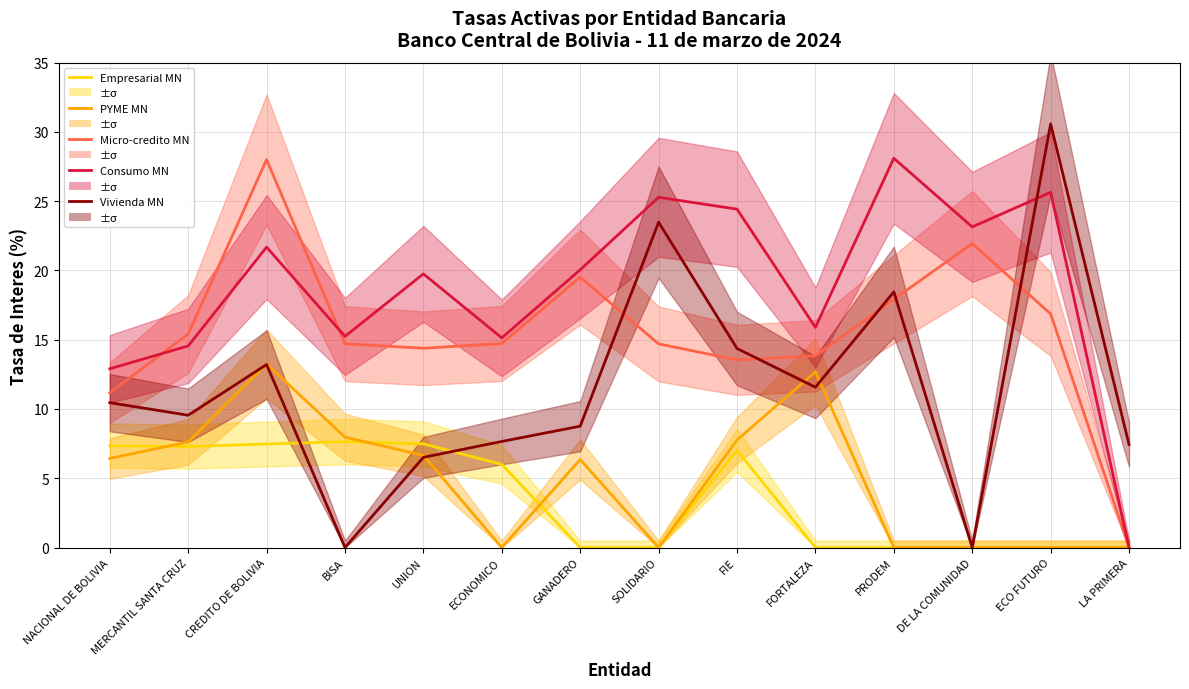

How many lines are shown in the chart?

5